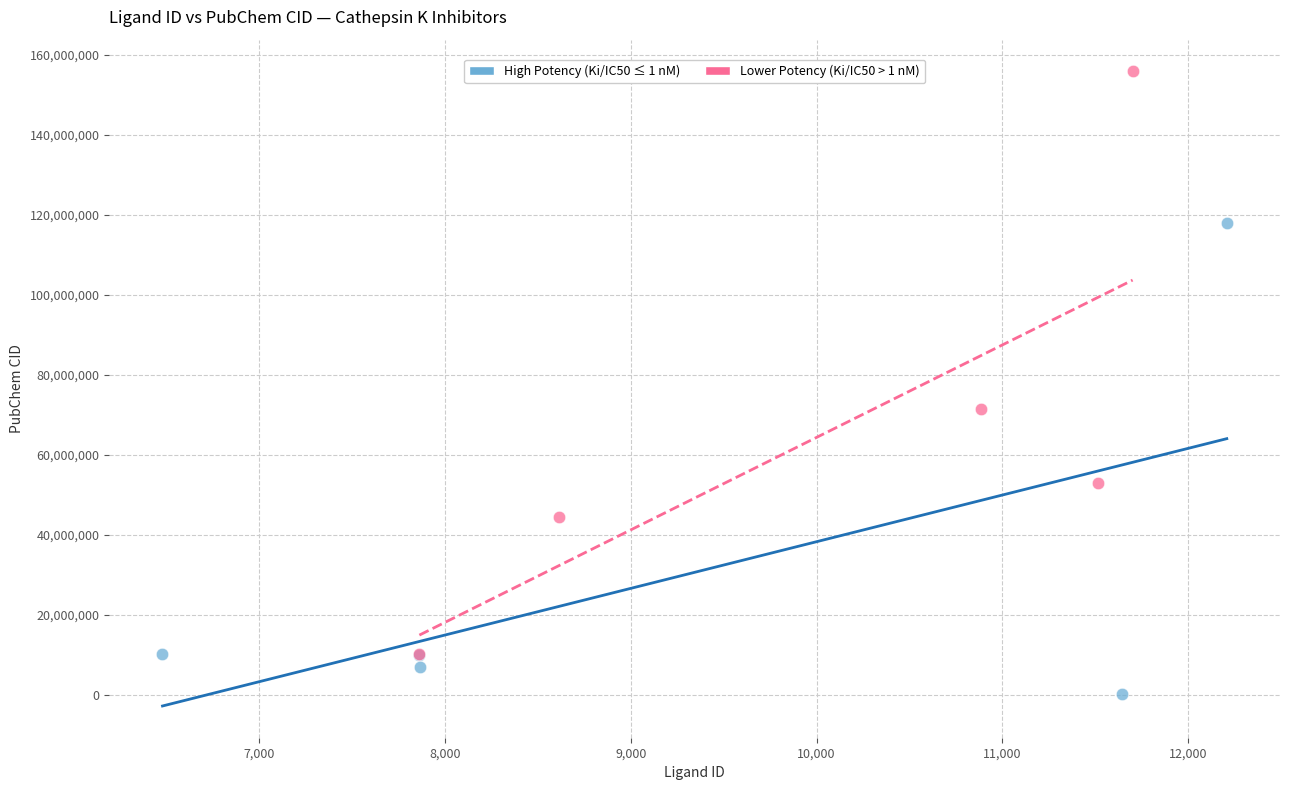

Which series contains the highest Y value?

Lower Potency (Ki/IC50 > 1 nM)